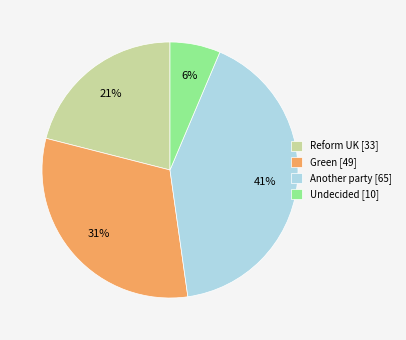

Which slice is the smallest?

Undecided [10]